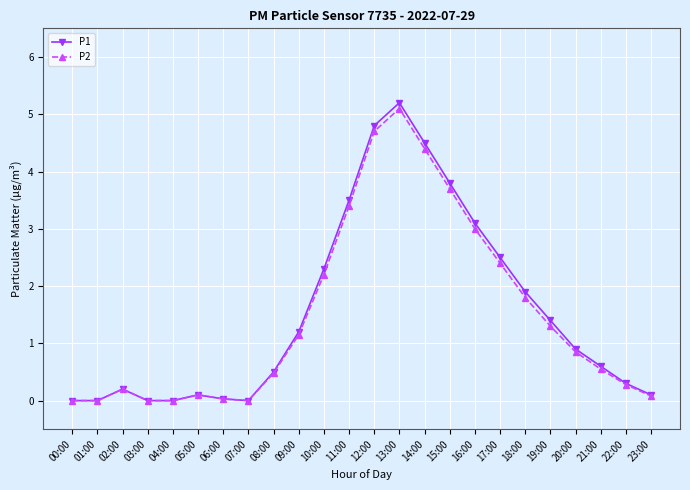

The value of P2 at 07:00 is -2.6. True or false?

False